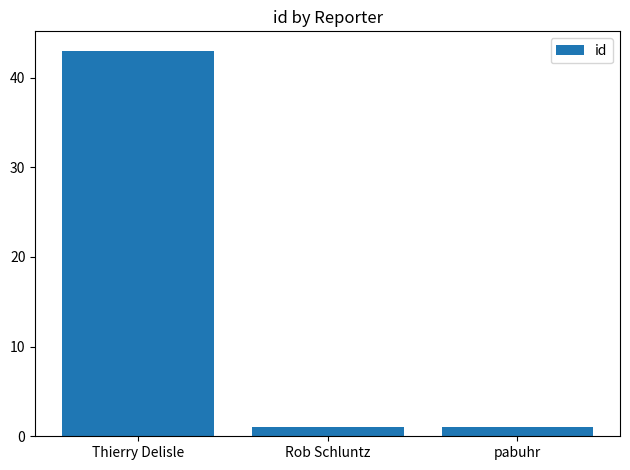

What is the value of the 3rd bar from the left?

1